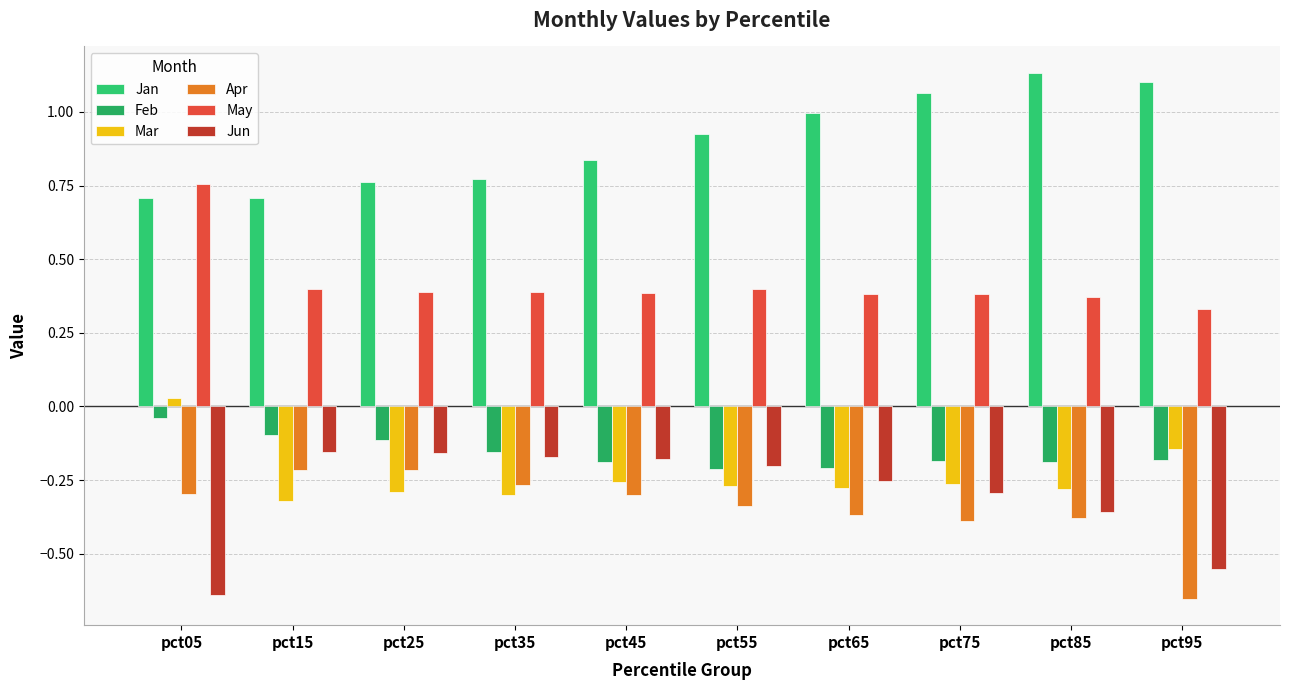

What is the minimum value for Jun?

-0.6